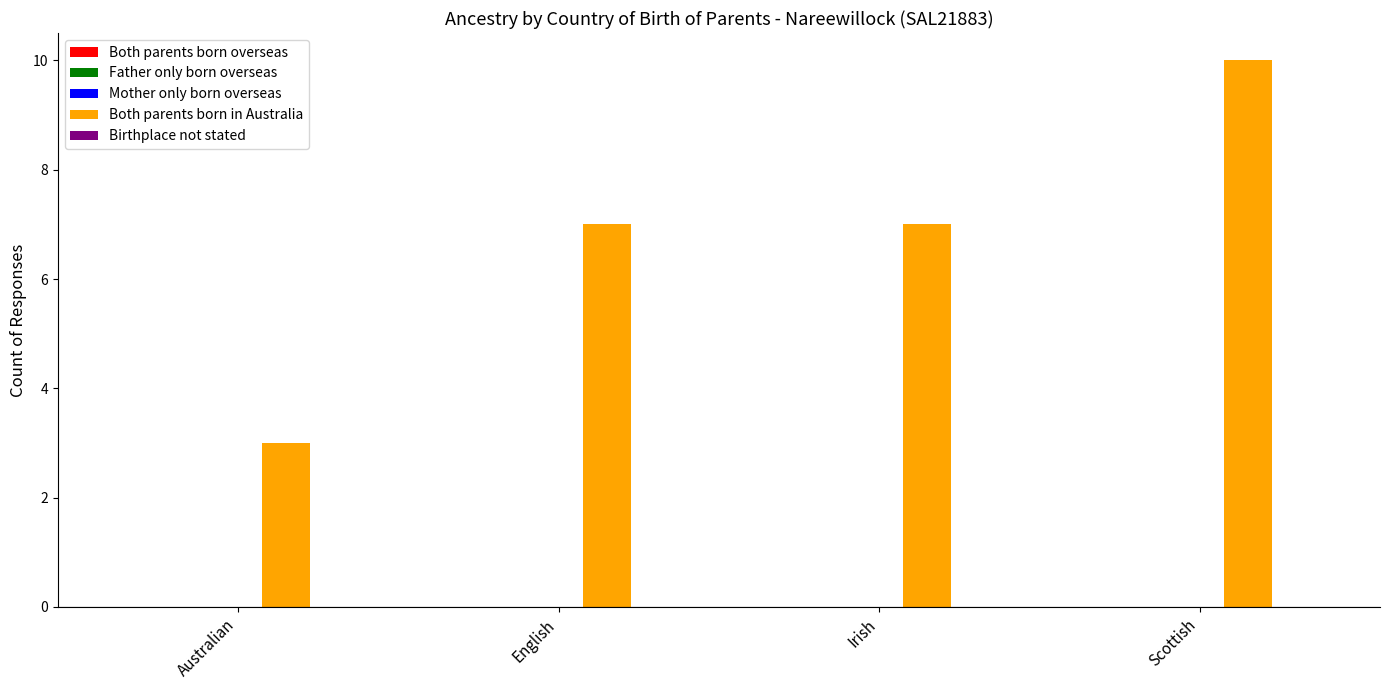

Are the bars grouped side by side (vs. stacked)?

No